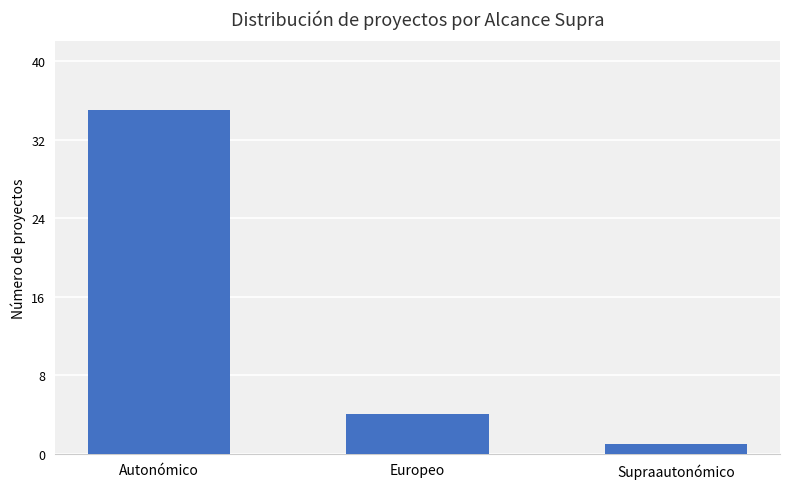

Does the chart contain any negative values?

No